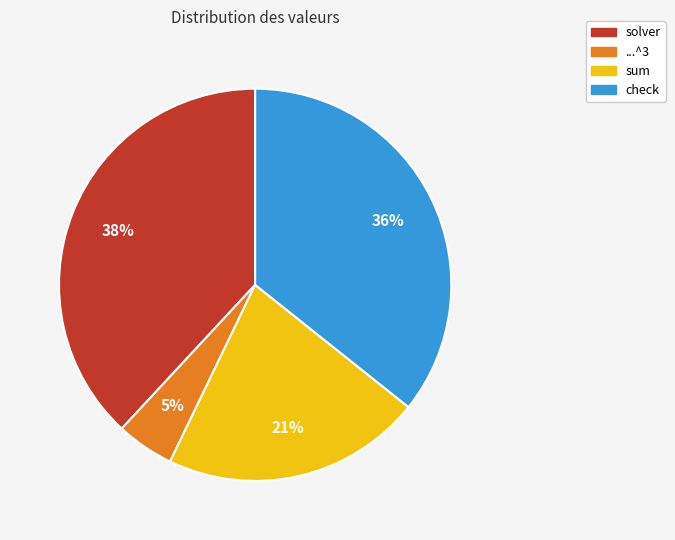

Is the sum of check and solver greater than half?

Yes